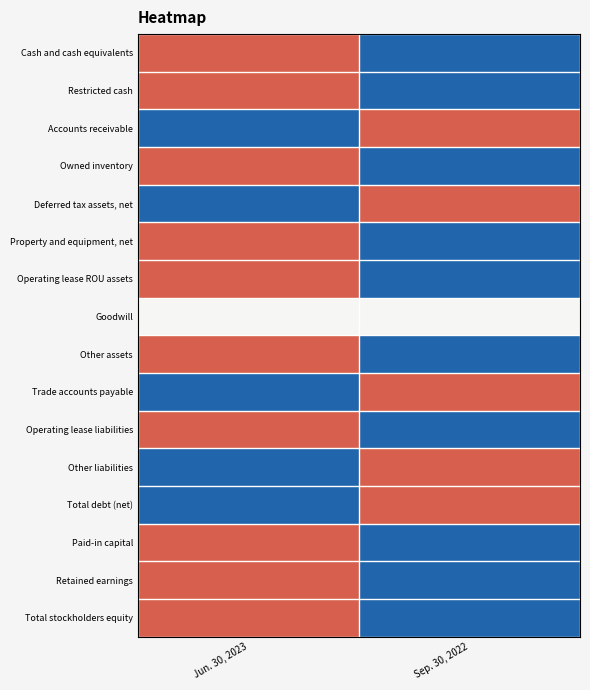

What is the spread (max minus min) of values at Jun. 30, 2023?

2